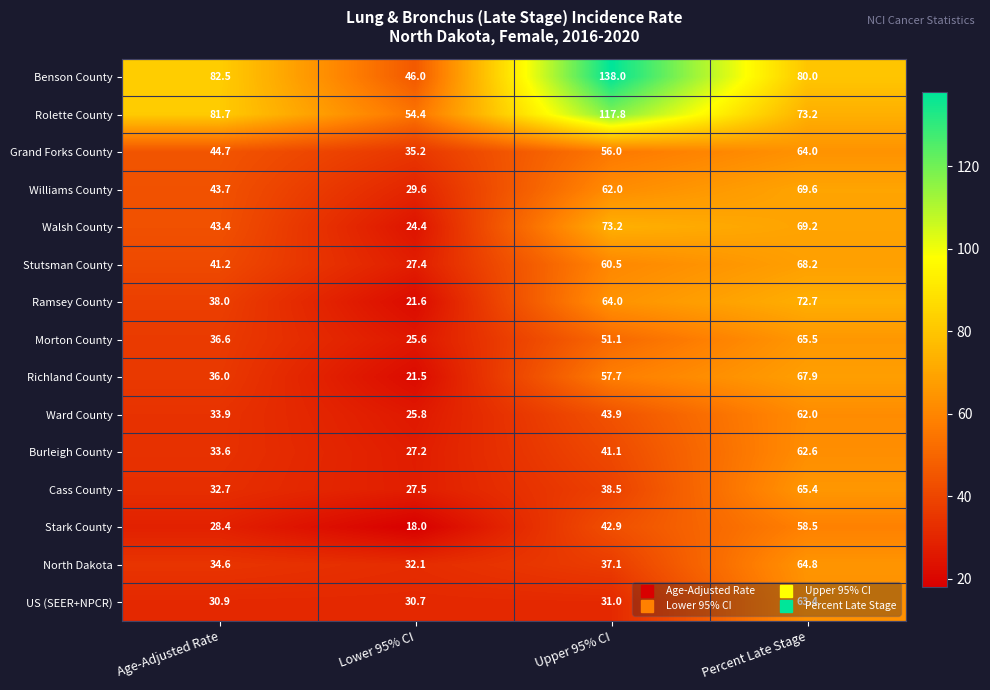

What is the sum of the Ramsey County values at Percent Late Stage and Lower 95% CI?

94.3